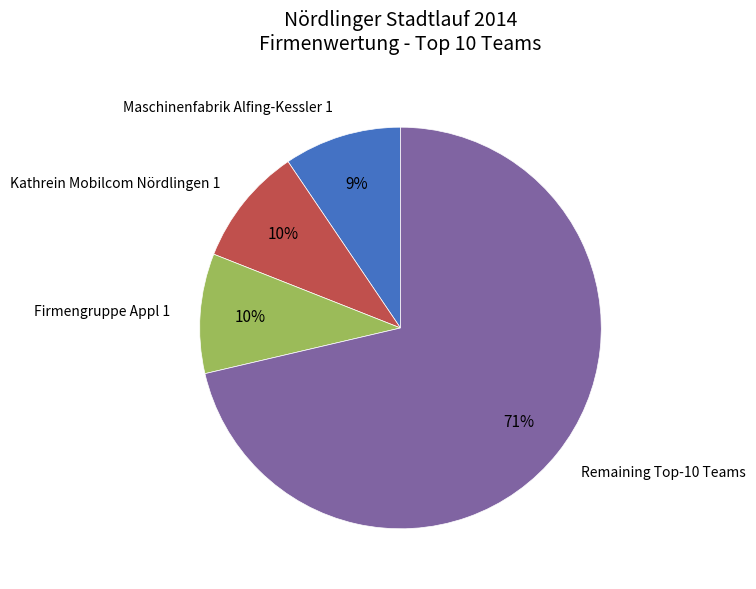

Which category has the biggest portion of the pie?

Remaining Top-10 Teams